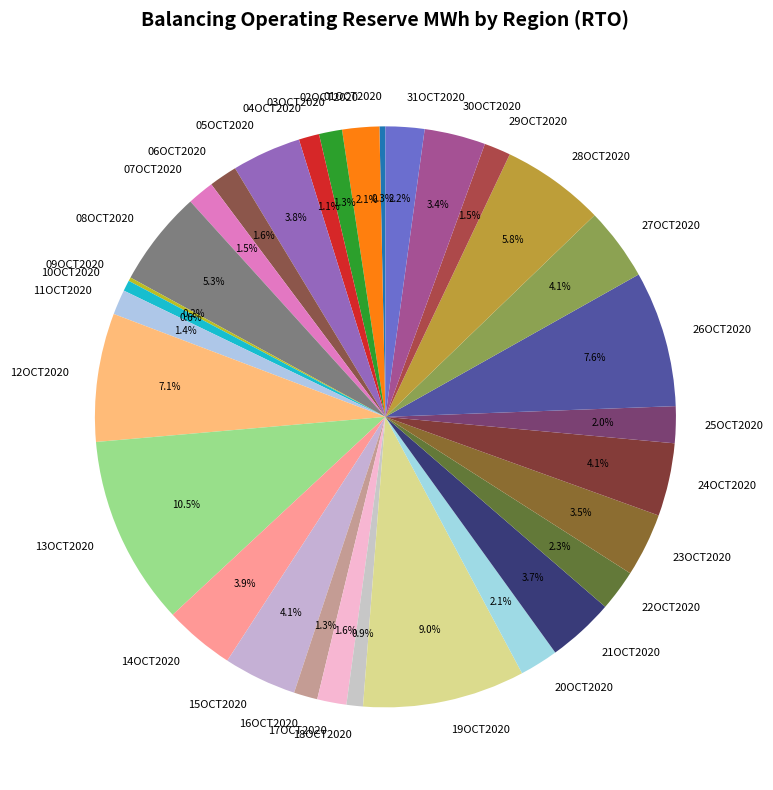

What is the largest slice in the pie chart?

13OCT2020